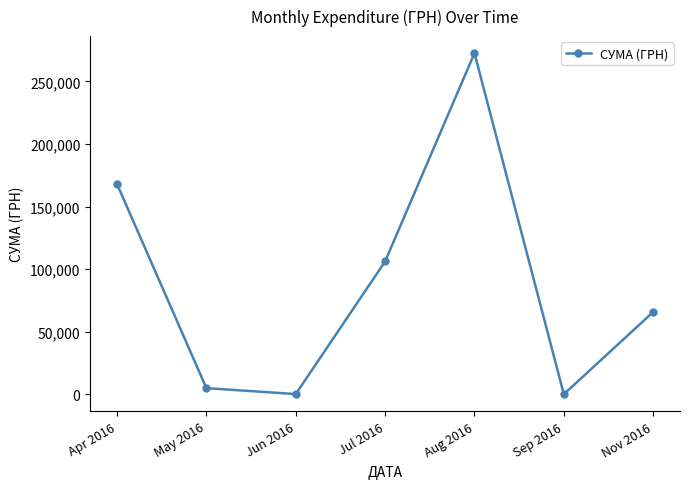

True or false: there are more than 1 points higher than both neighbors.

False